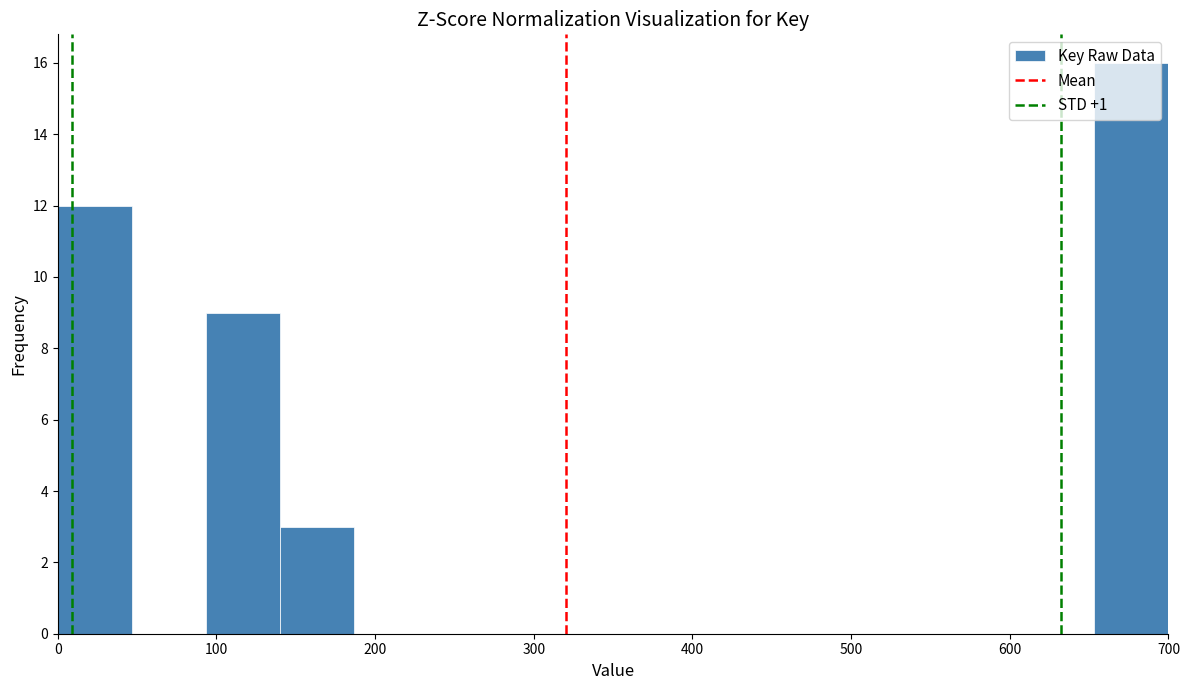

Reading left to right, list every bar in this chart as the range it spans on the x-axis followed by its height. Neither the bar edges nor the heights are printed on the chart, so give them approximately, as read against the axes.

0 to 50: 12
50 to 90: 0
90 to 140: 9
140 to 190: 3
190 to 230: 0
230 to 280: 0
280 to 330: 0
330 to 370: 0
370 to 420: 0
420 to 470: 0
470 to 510: 0
510 to 560: 0
560 to 610: 0
610 to 650: 0
650 to 700: 16